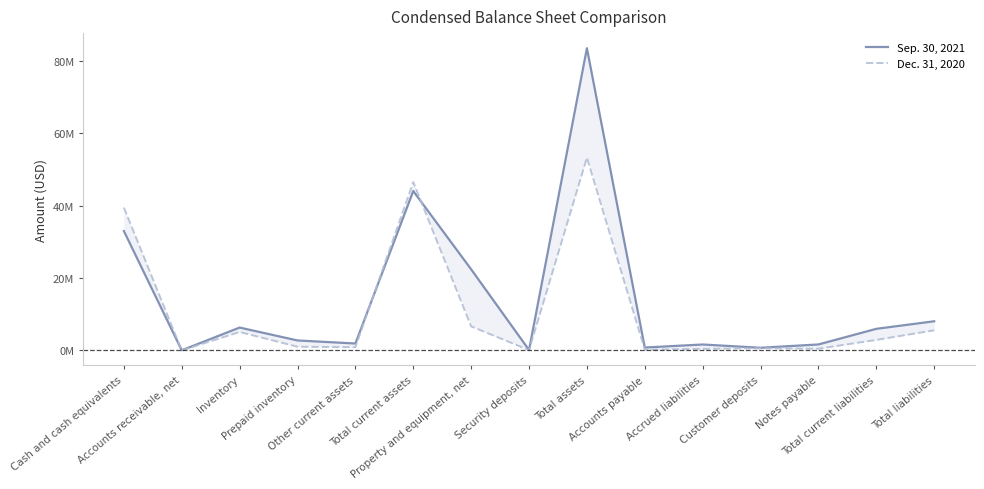

The value of Sep. 30, 2021 at Total assets is 83.5. True or false?

True